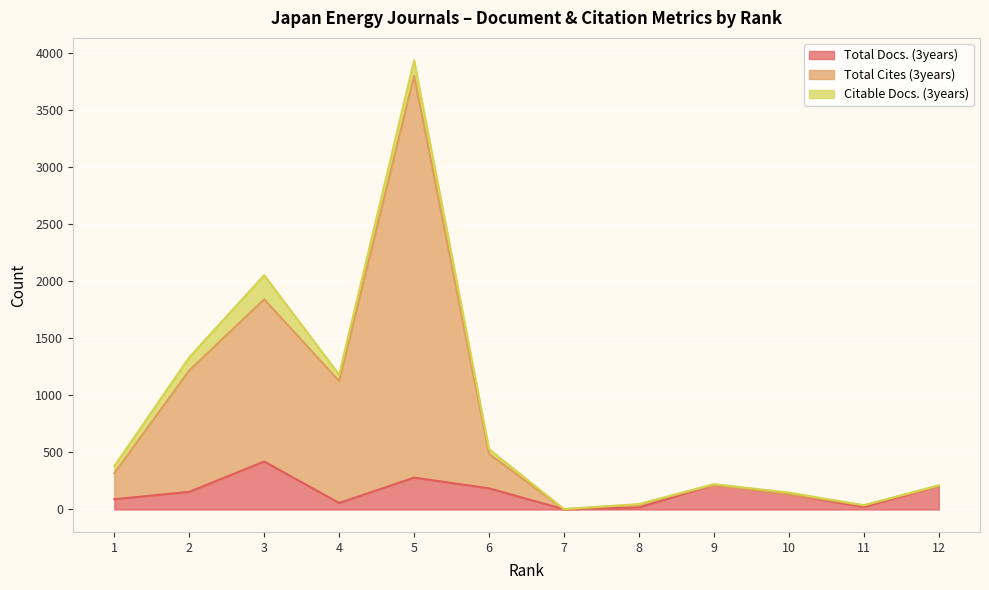

What is the lowest value of the Total Cites (3years) series?

2